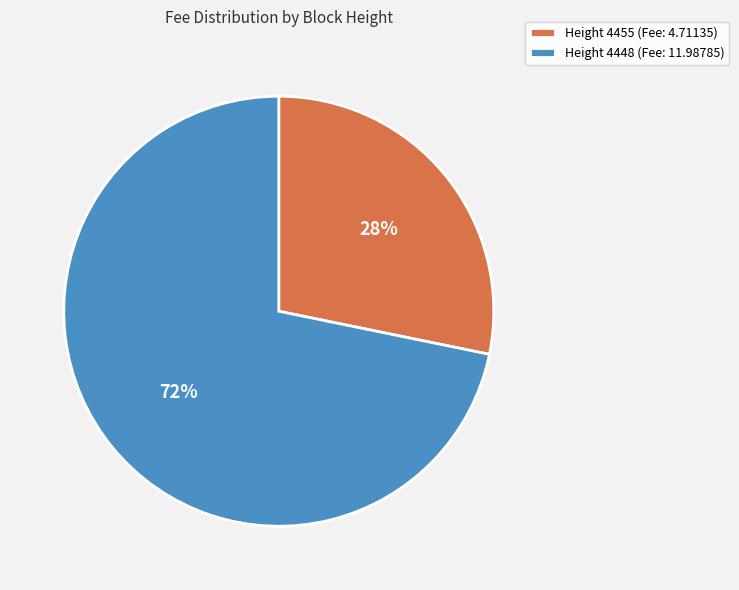

Is it true that Height 4455 (Fee: 4.71135) is 39% of the pie?

False